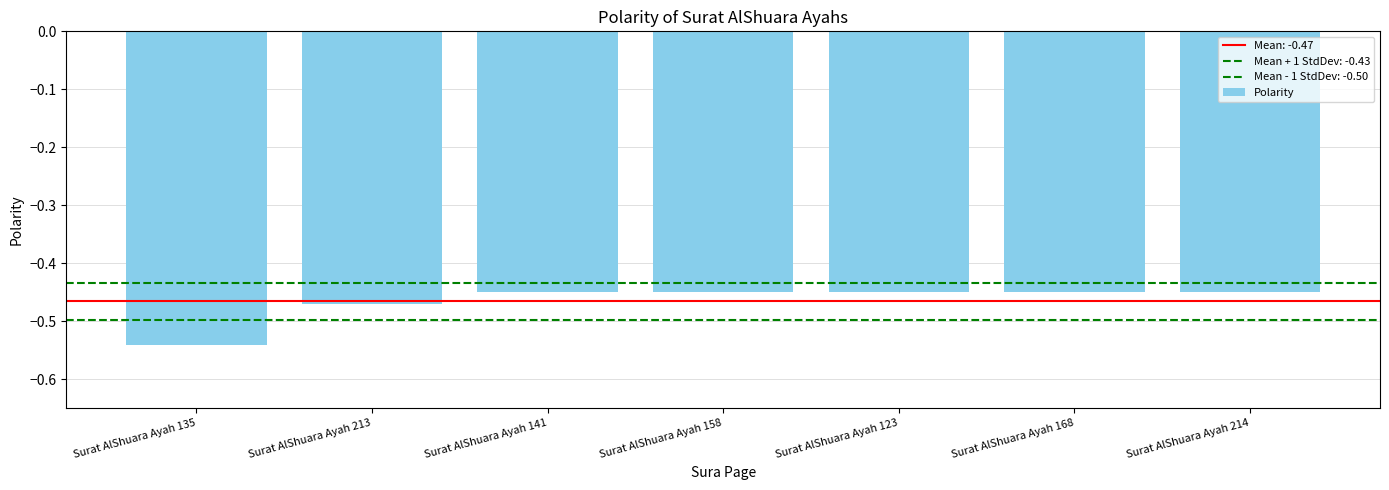

Are the bars horizontal?

No